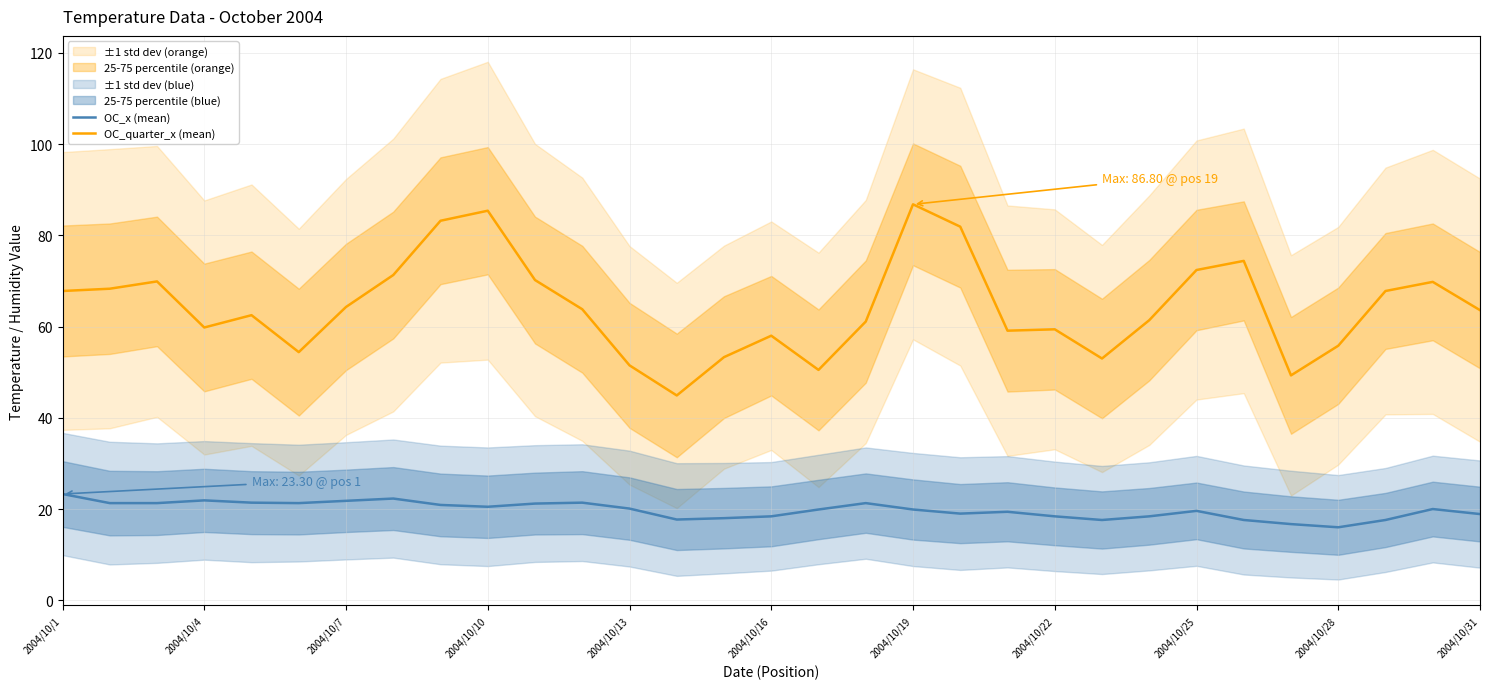

Reading right to left, what are all the values shown in this chart?

OC_x (mean): 18.9	20.0	17.6	16.0	16.7	17.6	19.6	18.4	17.6	18.4	19.4	19.0	19.9	21.3	19.9	18.4	18.0	17.7	20.1	21.4	21.2	20.5	20.9	22.3	21.8	21.3	21.4	21.9	21.3	21.3	23.3
OC_quarter_x (mean): 63.6	69.8	67.8	55.8	49.3	74.4	72.4	61.4	53.0	59.4	59.1	81.9	86.8	61.1	50.5	58.0	53.3	44.9	51.5	63.8	70.2	85.4	83.2	71.3	64.3	54.4	62.5	59.8	69.9	68.3	67.8